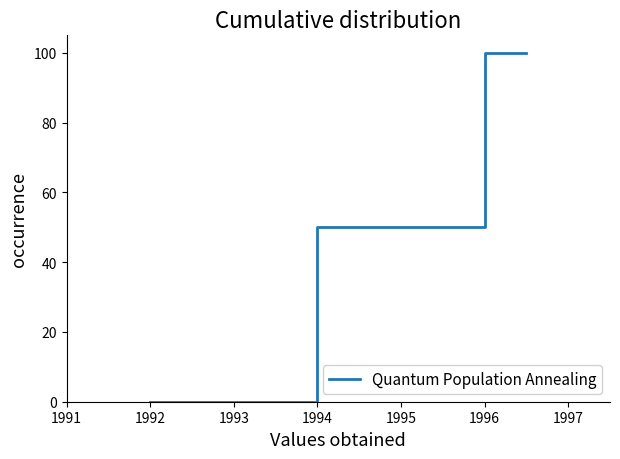

True or false: there are more than 2 points higher than both neighbors.

False